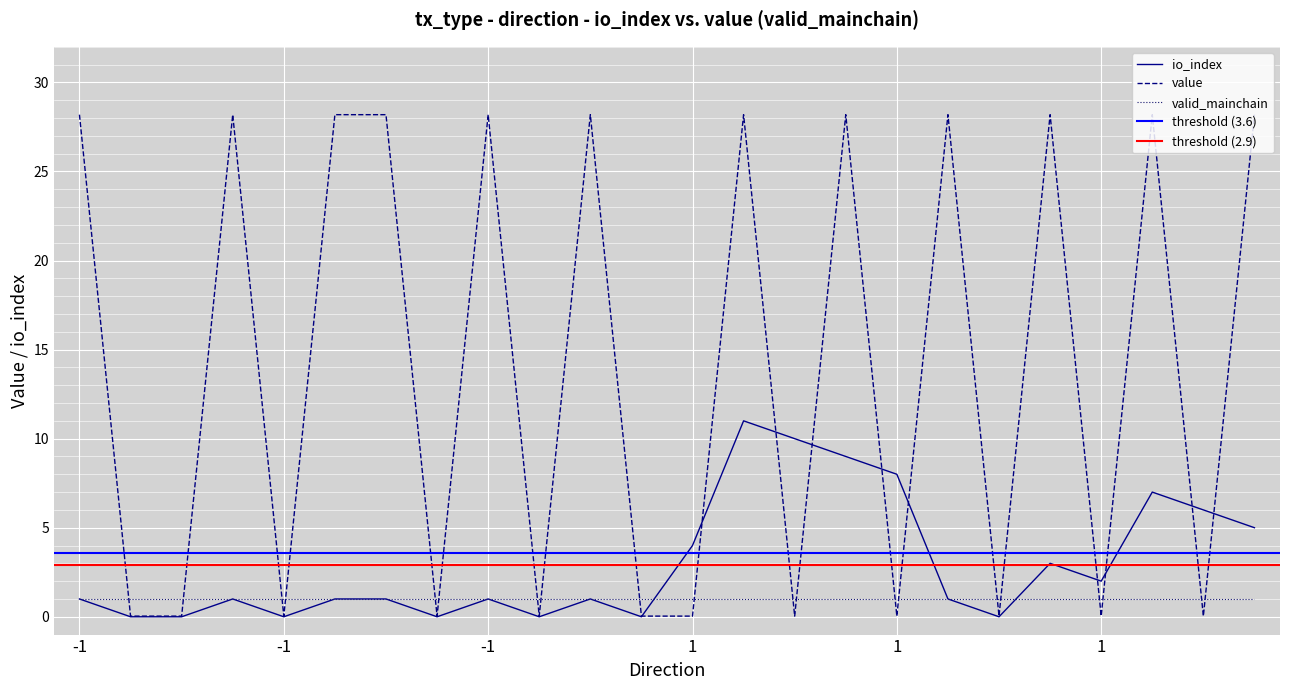

True or false: io_index has a value of 11.0 at 13.

True